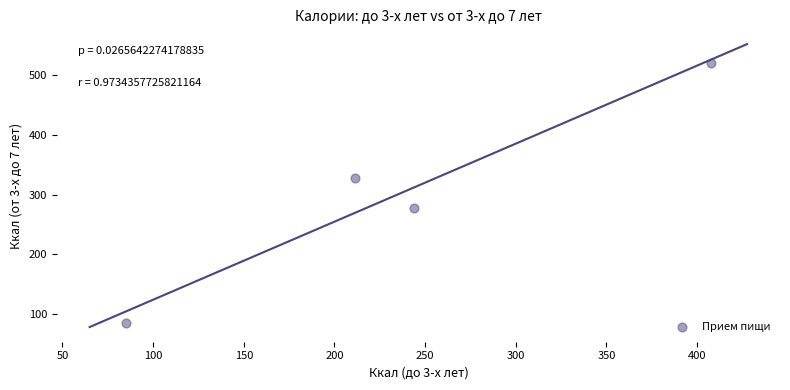

What is the range of Y values (max minus min)?

435.0